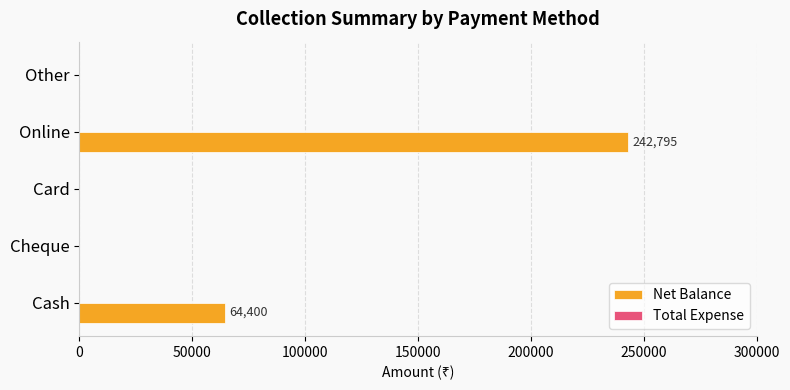

Where is the data nearest to the value 121397?

Cash